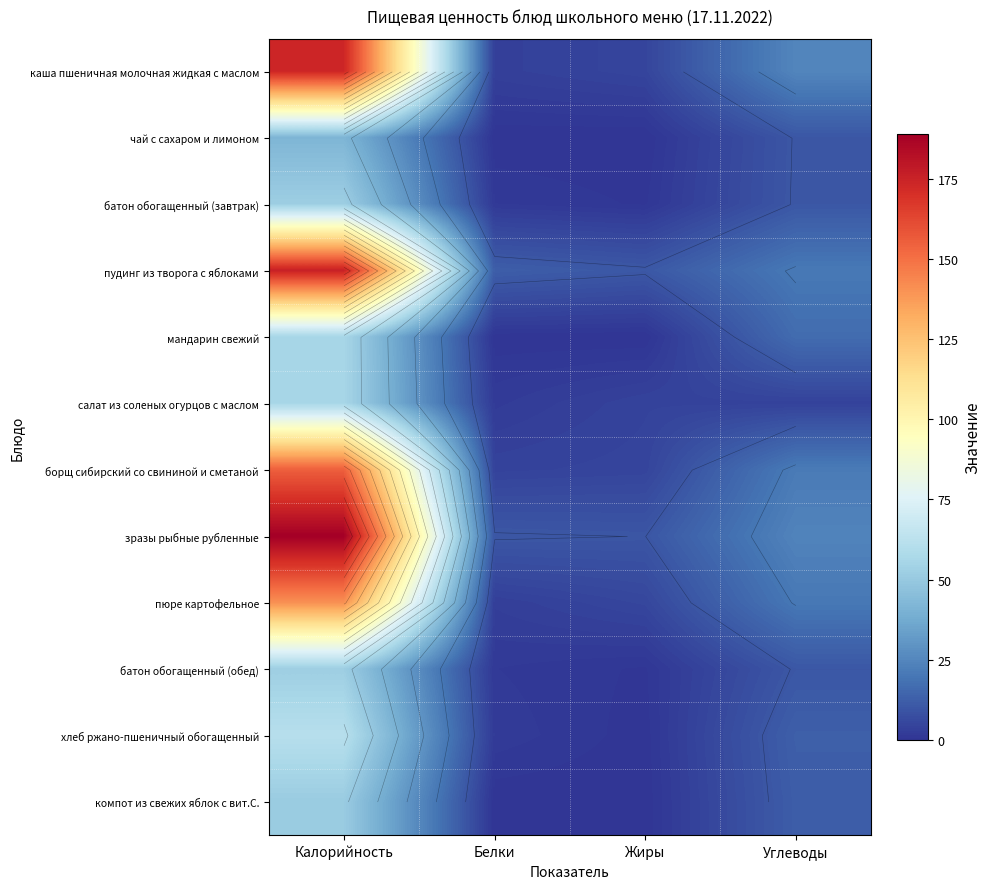

What is the sum of the батон обогащенный (завтрак) values at Углеводы and Калорийность?

62.7